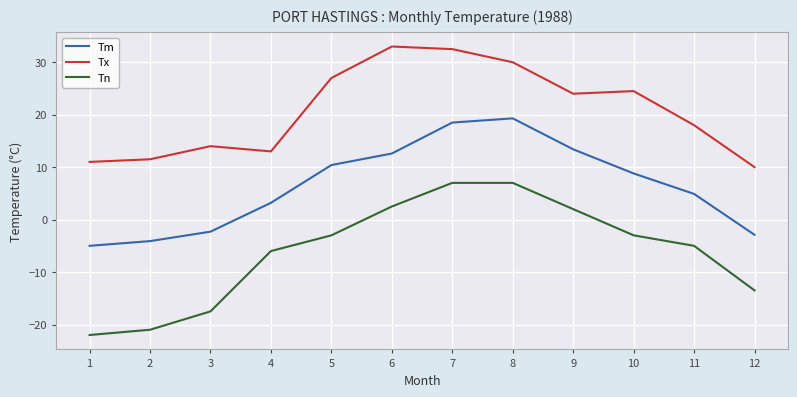

At which category does Tx reach its first local valley?

4